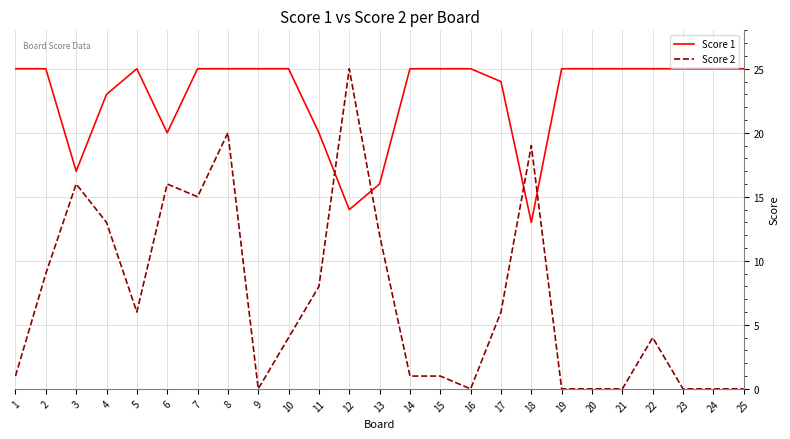

At 13, list the series in order from largest to smallest.

Score 1, Score 2